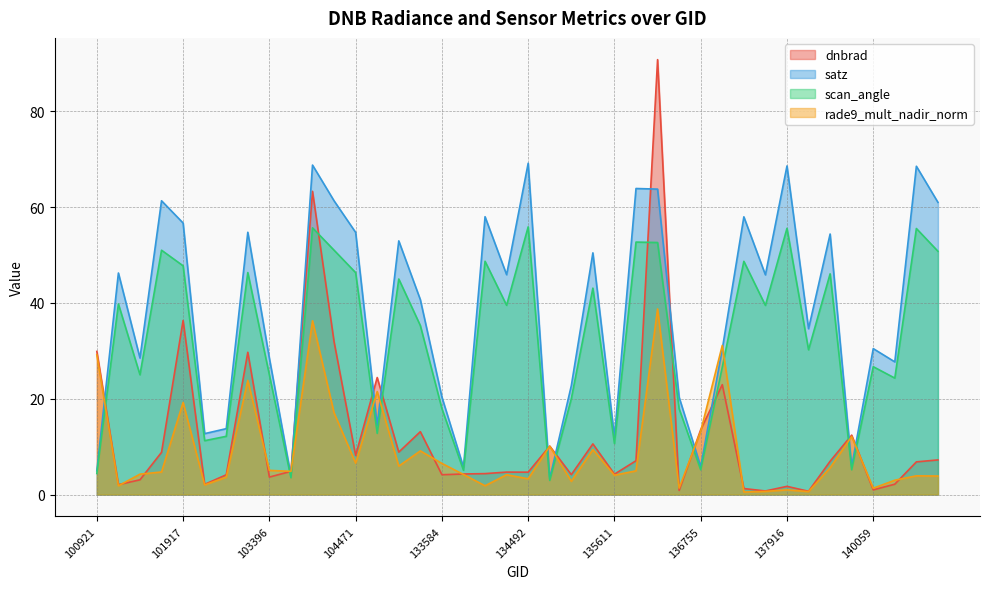

What is the minimum value for dnbrad?

0.7